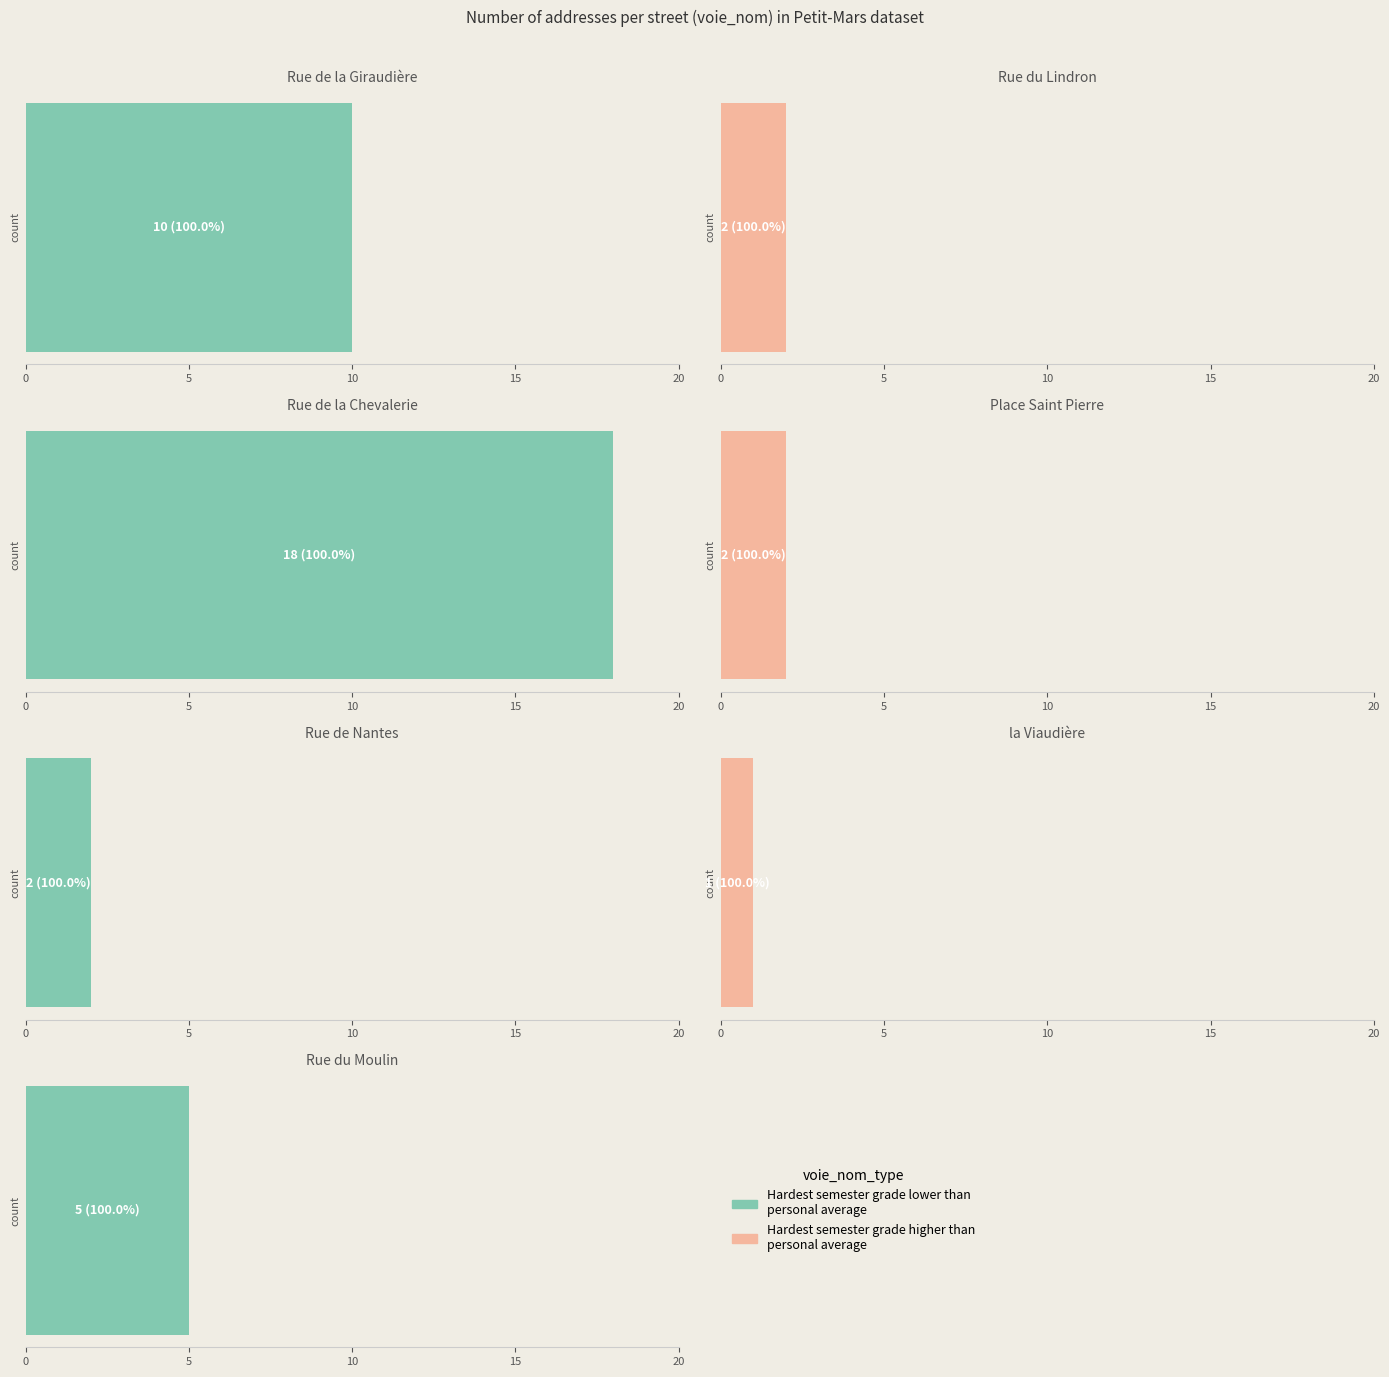

The chart shows a value of 1 at la Viaudière. True or false?

True